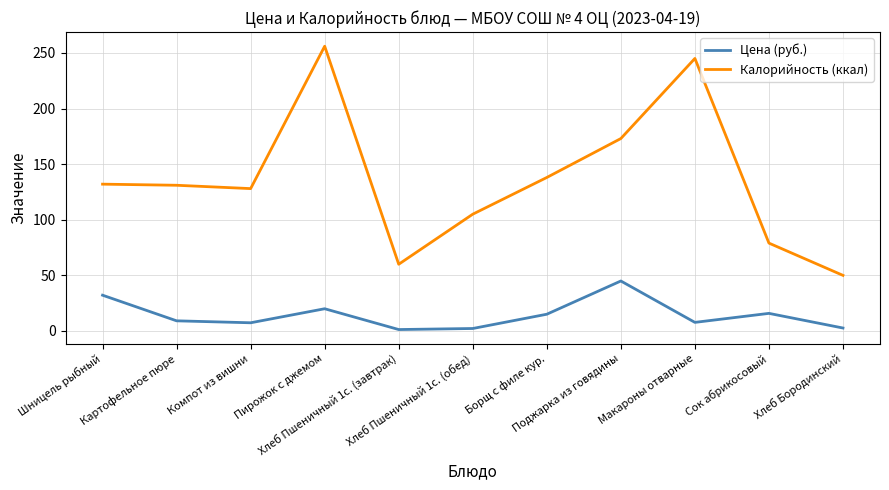

Which series has the largest total across all categories?

Калорийность (ккал)